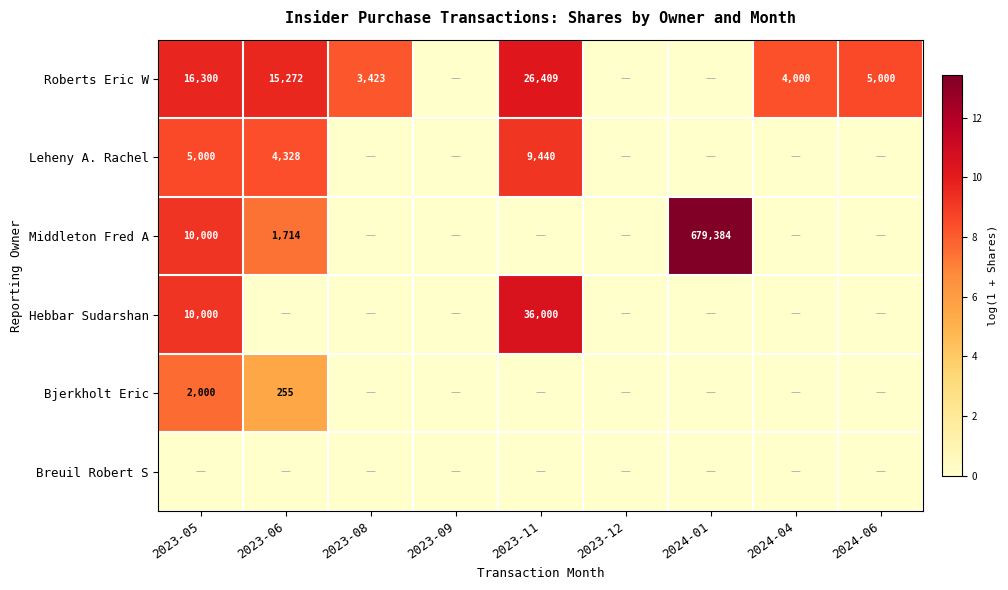

The value of Leheny A. Rachel at 2023-11 is 9440. True or false?

True